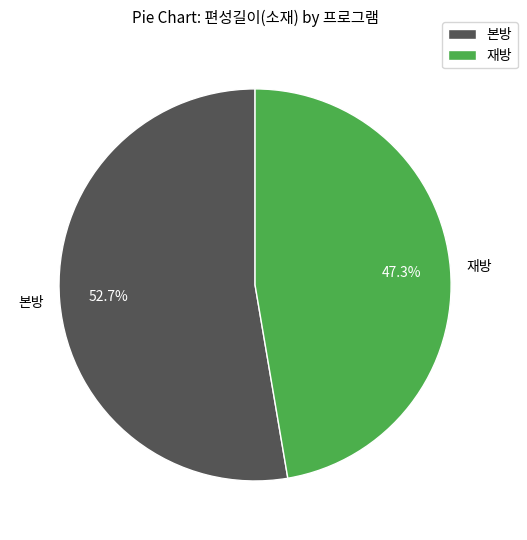

Rank the categories by value from lowest to highest.

재방, 본방